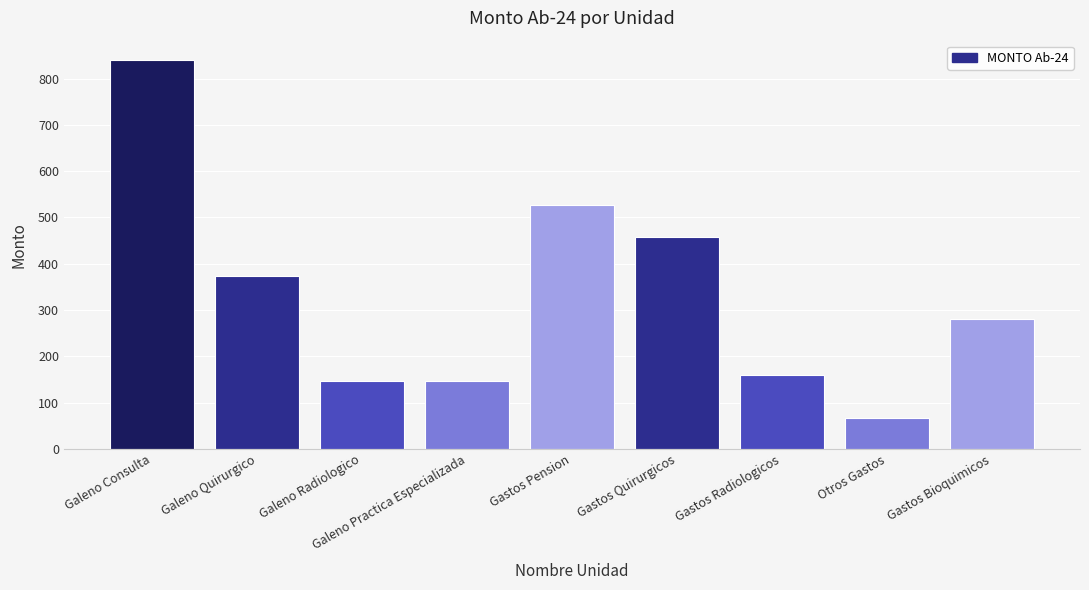

What is the change in value from Galeno Quirurgico to Gastos Pension?

+153.0